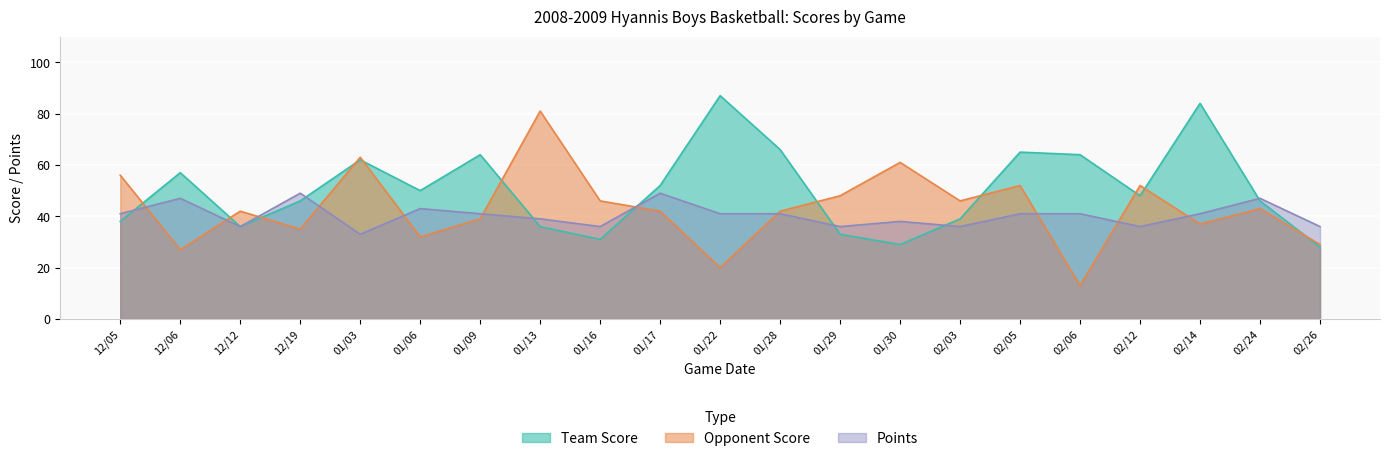

At which category does Team Score reach its first local valley?

12/12